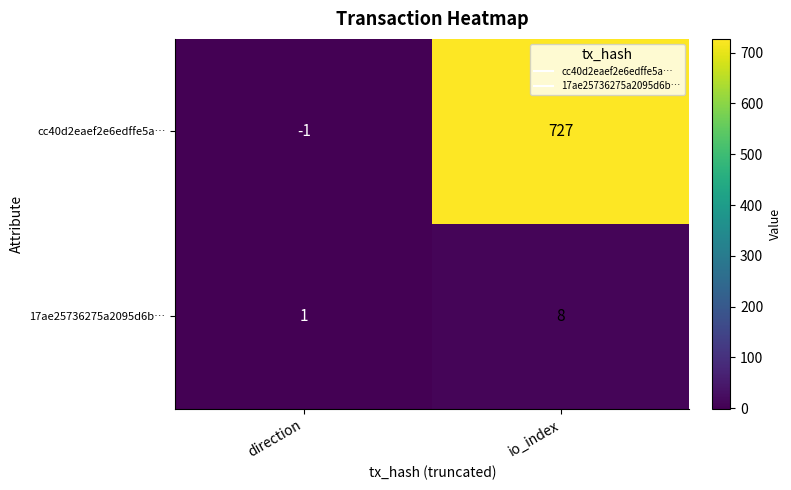

Reading left to right, extract all data points from this chart.

cc40d2eaef2e6edffe5a…: -1	727
17ae25736275a2095d6b…: 1	8